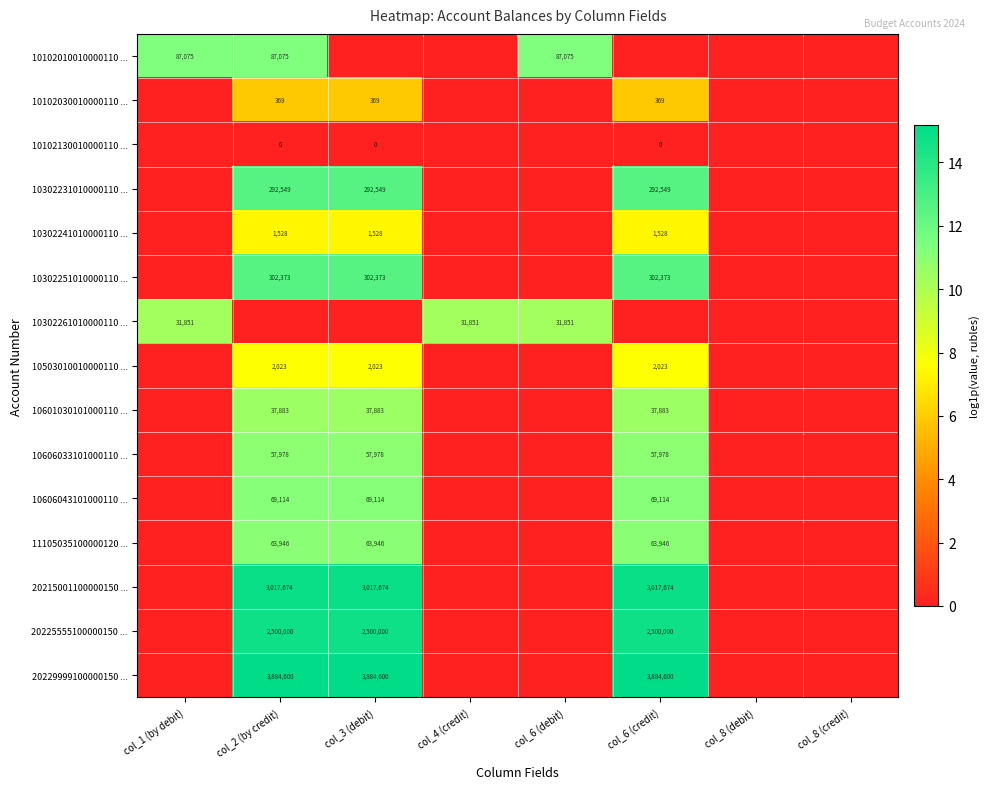

The 10503010010000110 ... series shows 2023 at col_3 (debit). True or false?

True